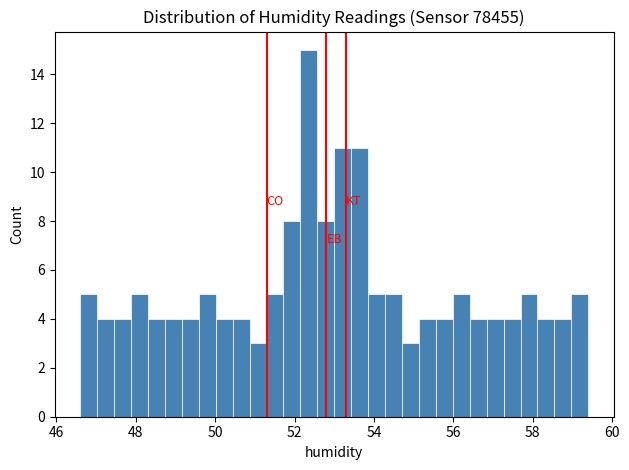

Around what value on the x-axis is the tallest bar? Give the approximate position of its centre, as read against the axis.

52.4